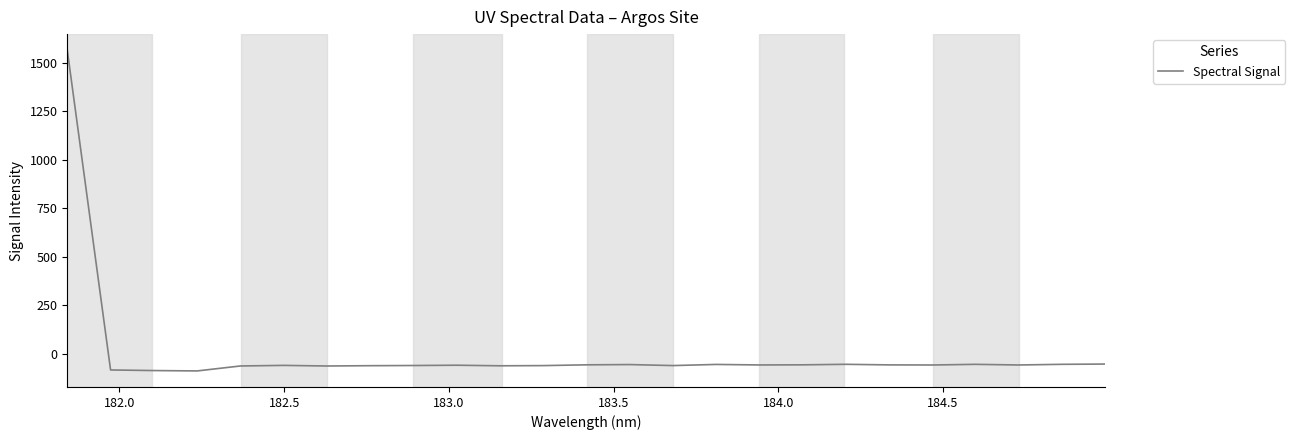

What is the difference between the maximum and minimum values?

1654.3